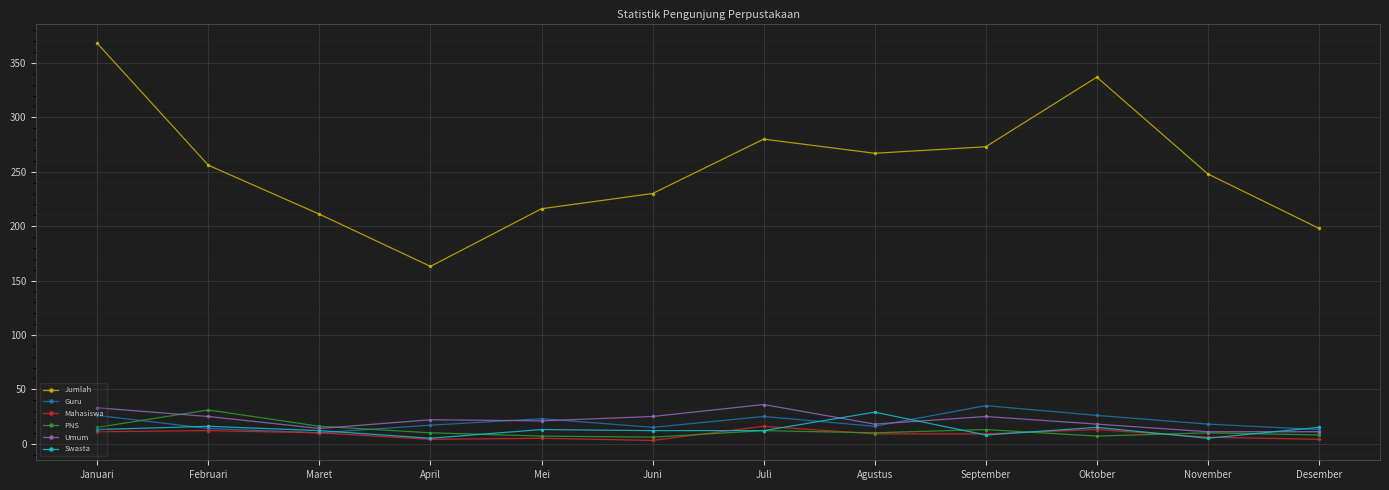

The value of Swasta at Desember is 15. True or false?

True